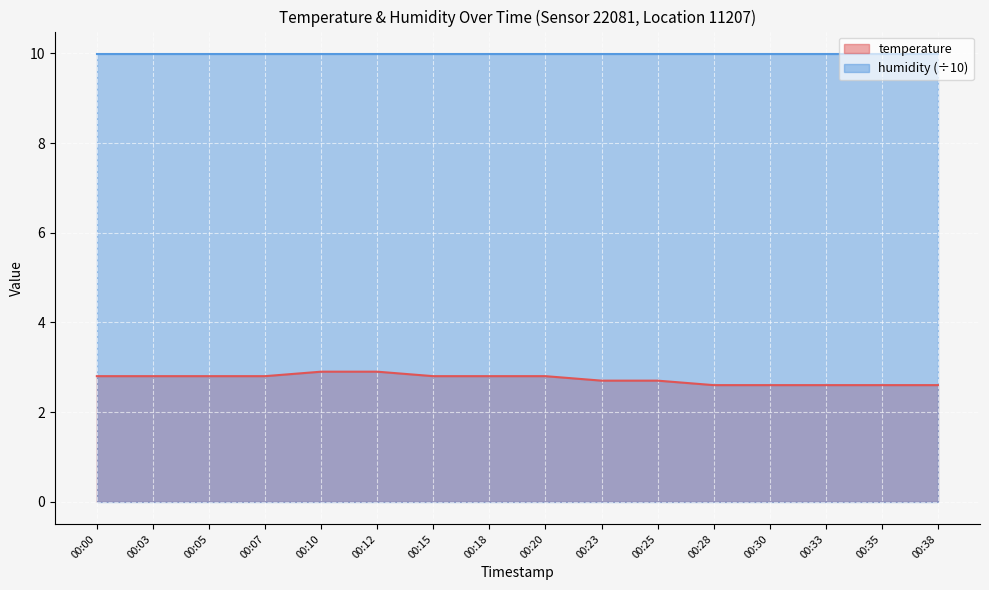

At which label is the value closest to 2?

00:28